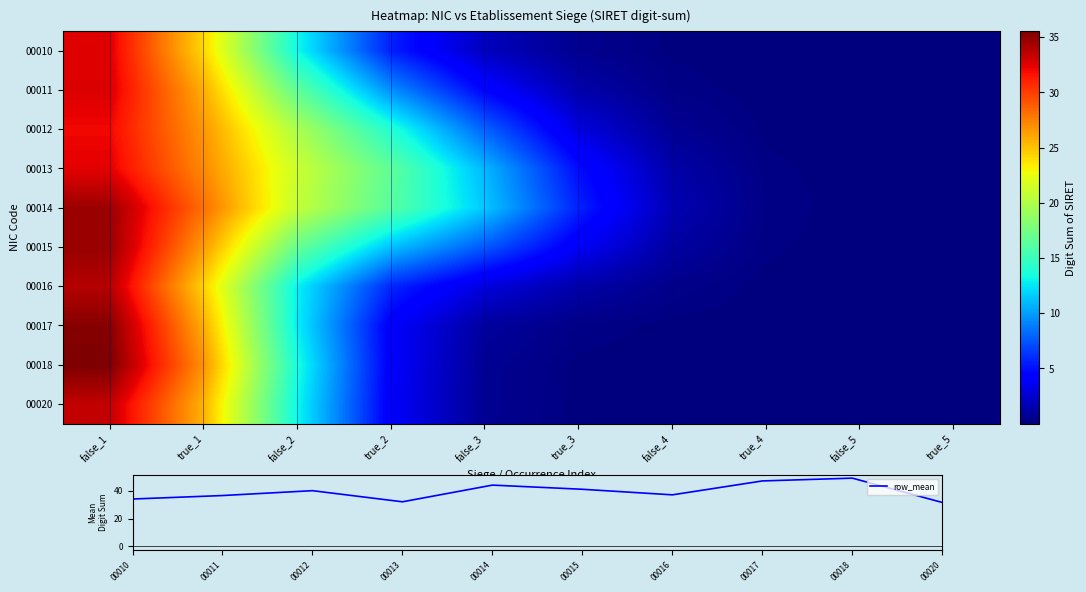

Is it true that row_mean equals 62.7 at 00016?

False